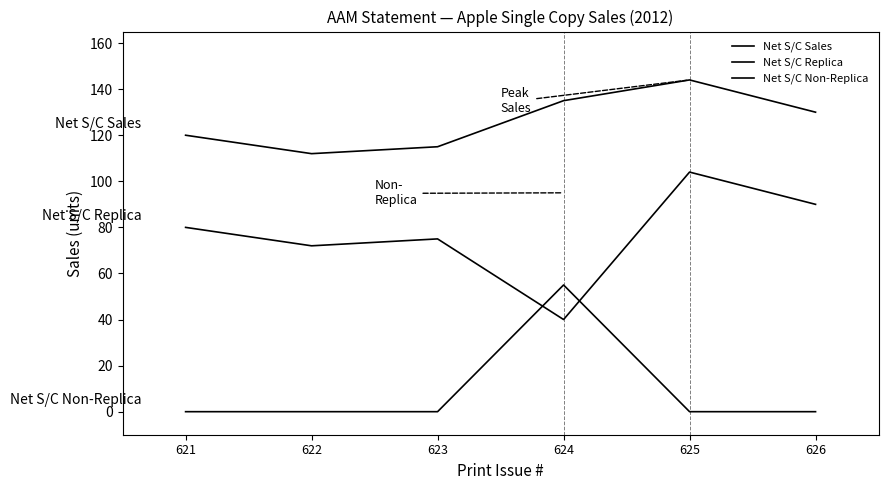

How many distinct data groups are displayed?

3